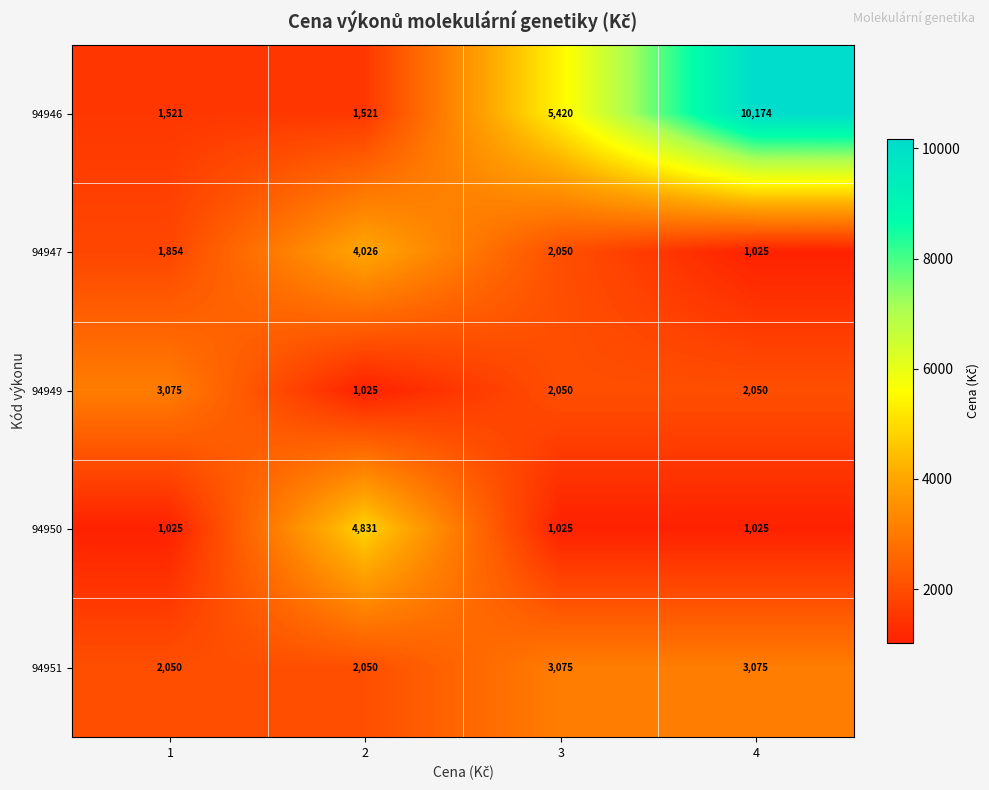

Between 1 and 4, which series saw the biggest shift?

94946